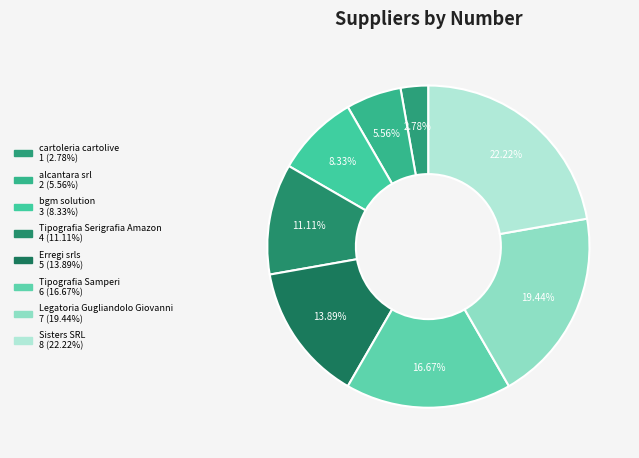

Between Erregi srls and cartoleria cartolive, which is larger?

Erregi srls